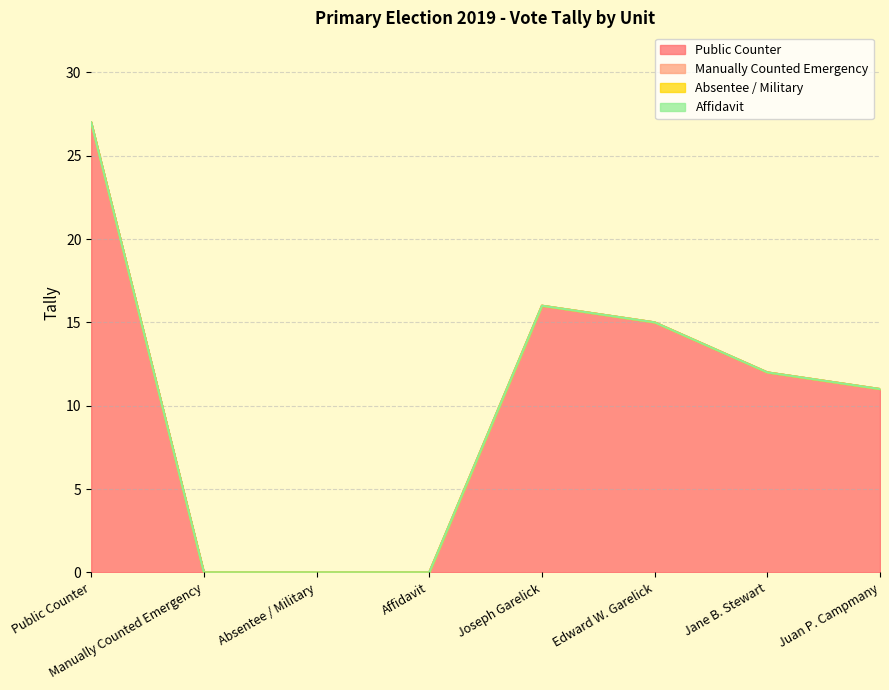

Which has a higher value, Absentee / Military or Edward W. Garelick?

Edward W. Garelick